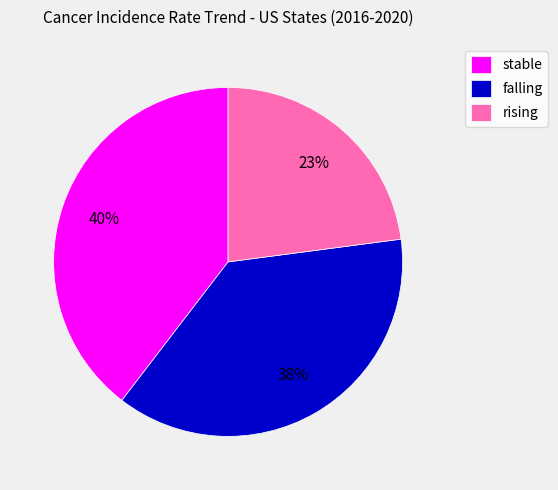

To the nearest percent, what portion does rising represent?

23%